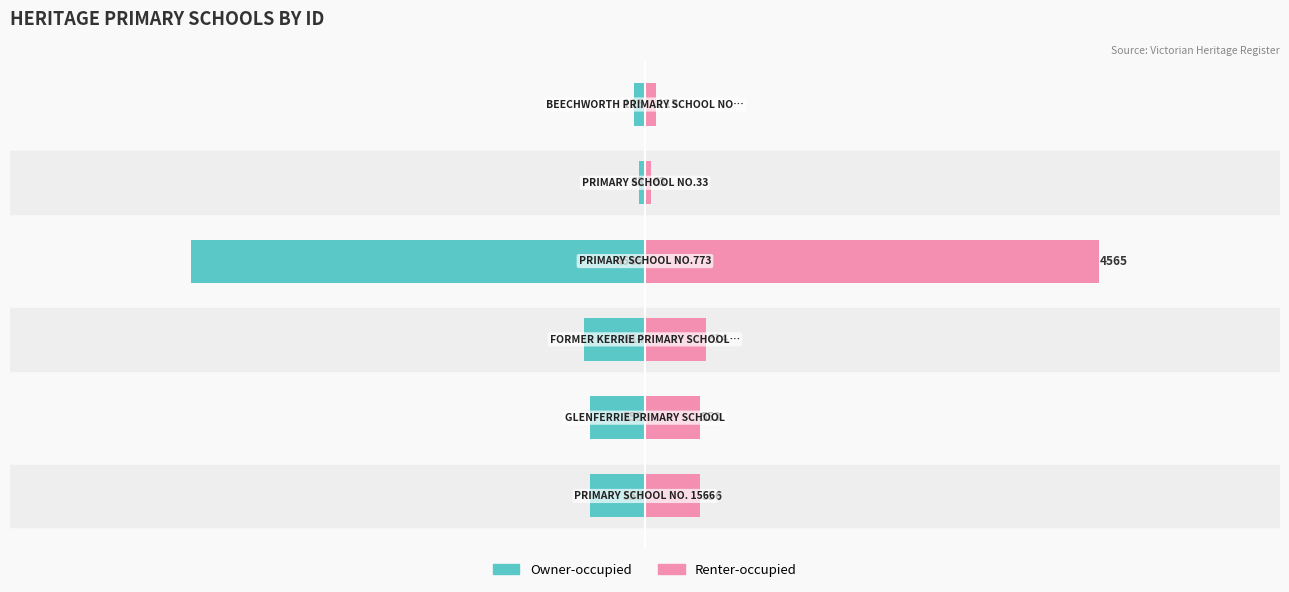

How many values in the Renter-occupied series are below 556?

3